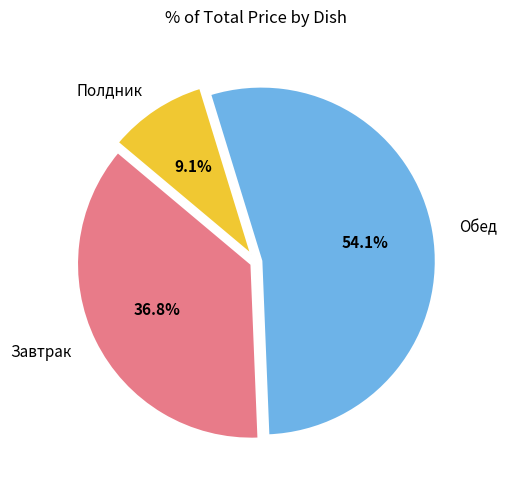

Is there a majority slice in this chart?

Yes